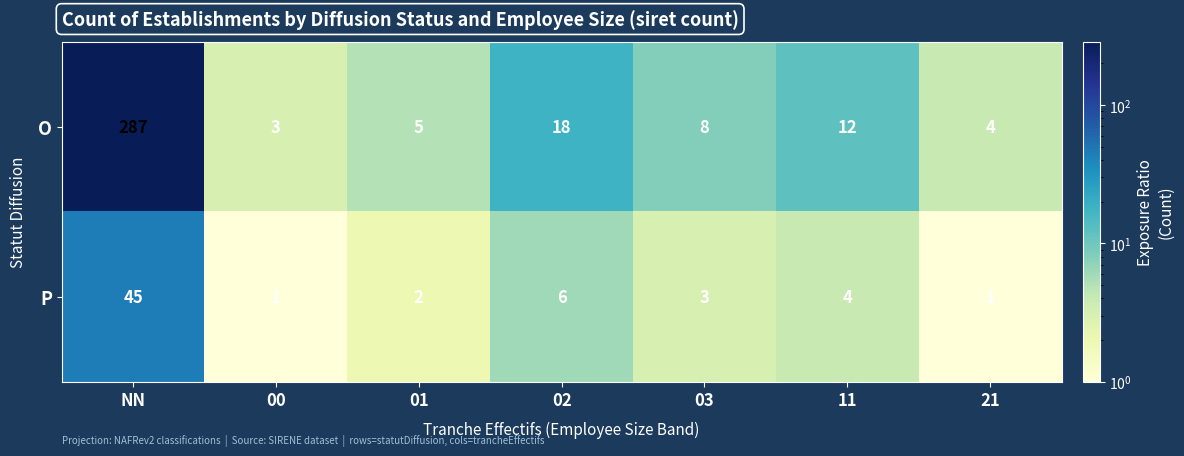

Which series has the largest range (max minus min)?

O